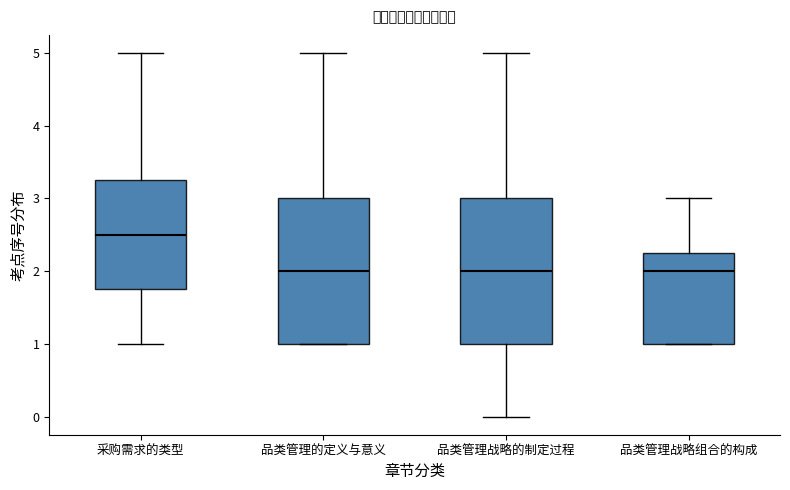

Where does the lower whisker of the box for 品类管理战略的制定过程 end on the y-axis? The values are not printed on the chart, so give them approximately, as read against the axis.

0.0